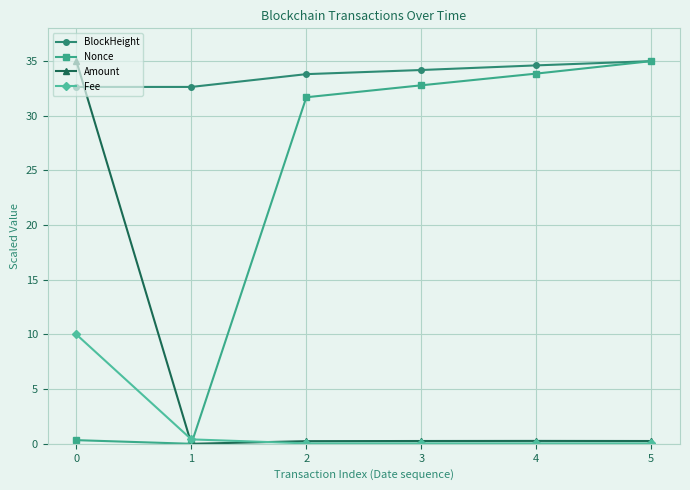

How many values in the Nonce series are below 32?

3